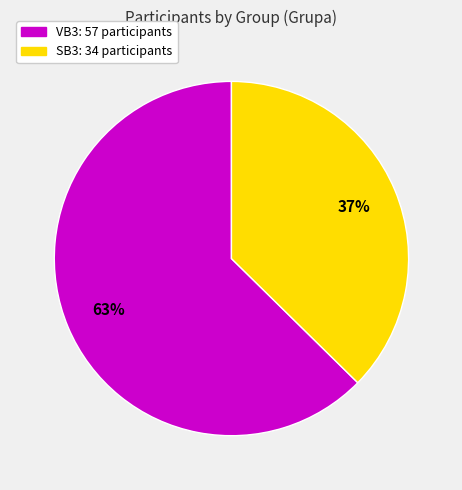

Does VB3 account for over 50% of the chart?

Yes